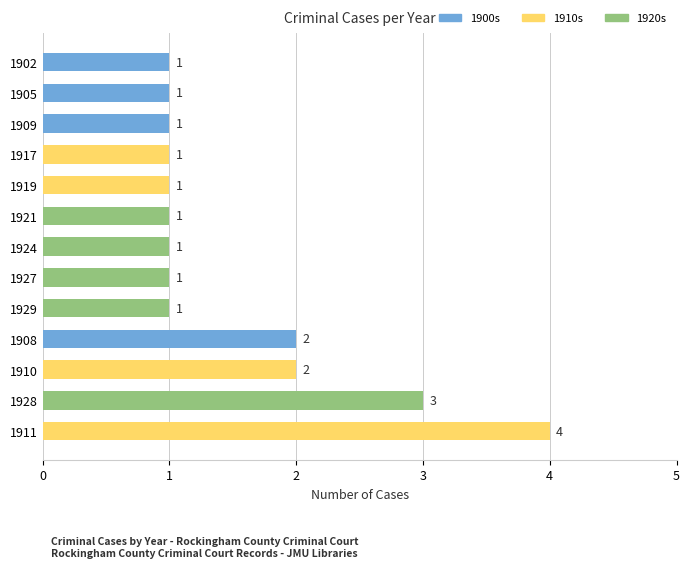

What is the average value?

2